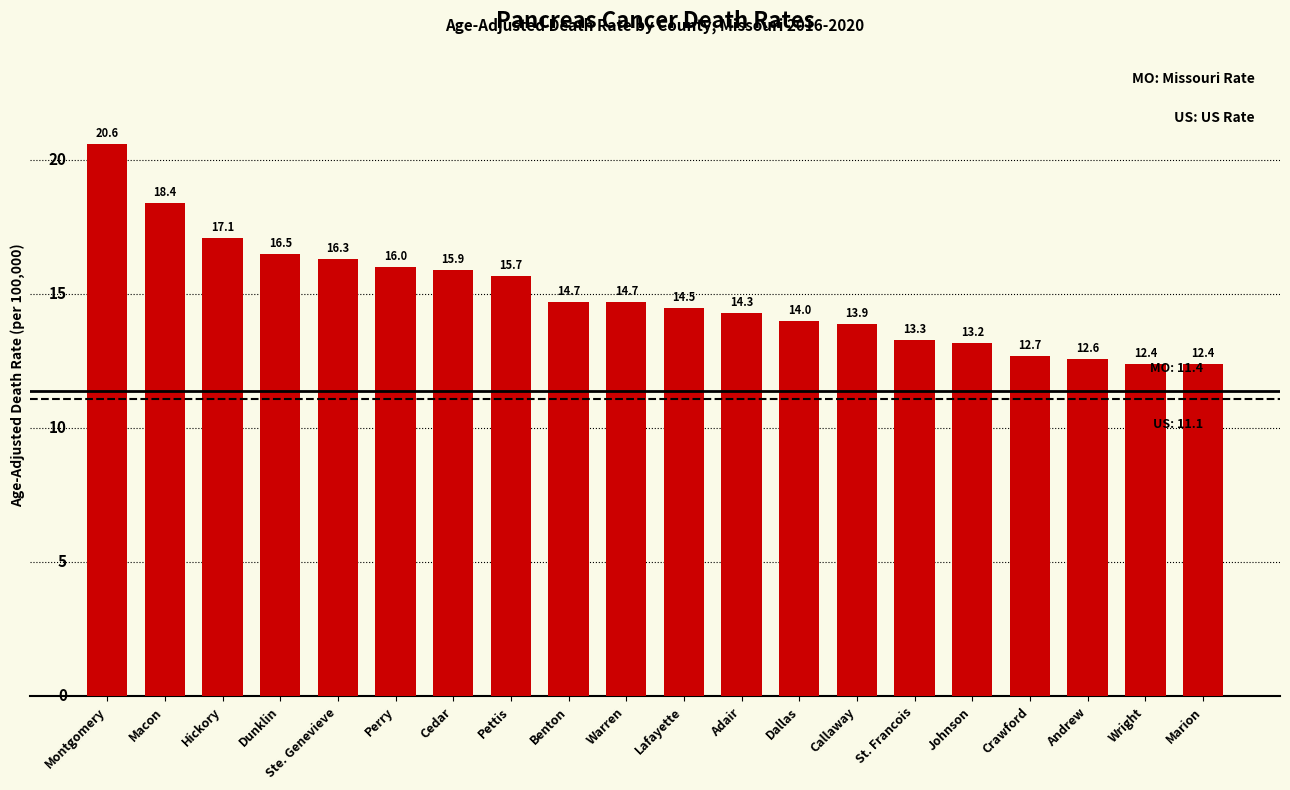

What is the difference between the maximum and minimum values?

8.2